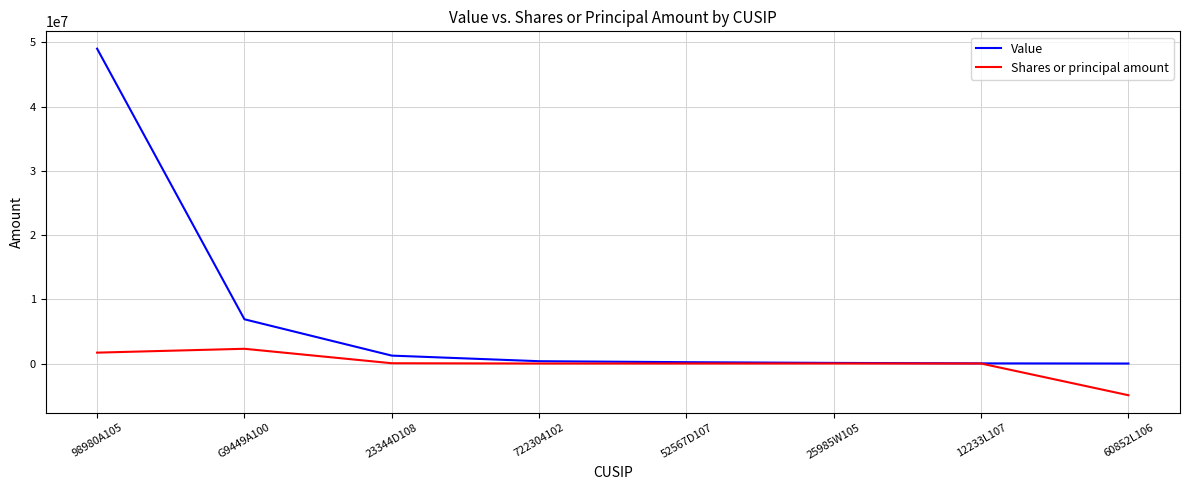

At which category does the chart reach its peak across all series?

98980A105